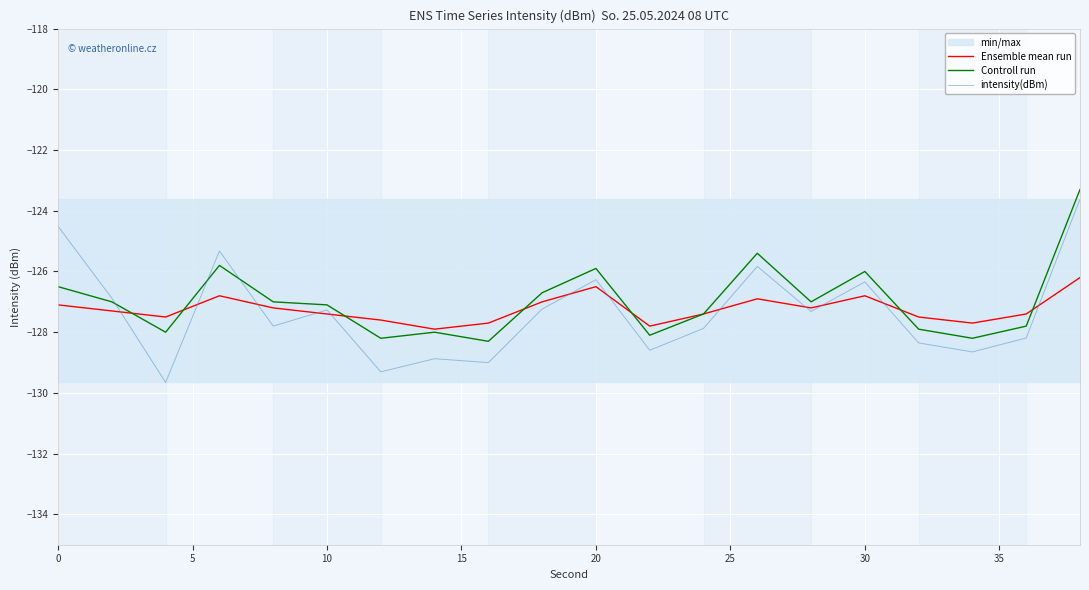

What is the lowest value of the Controll run series?

-128.3